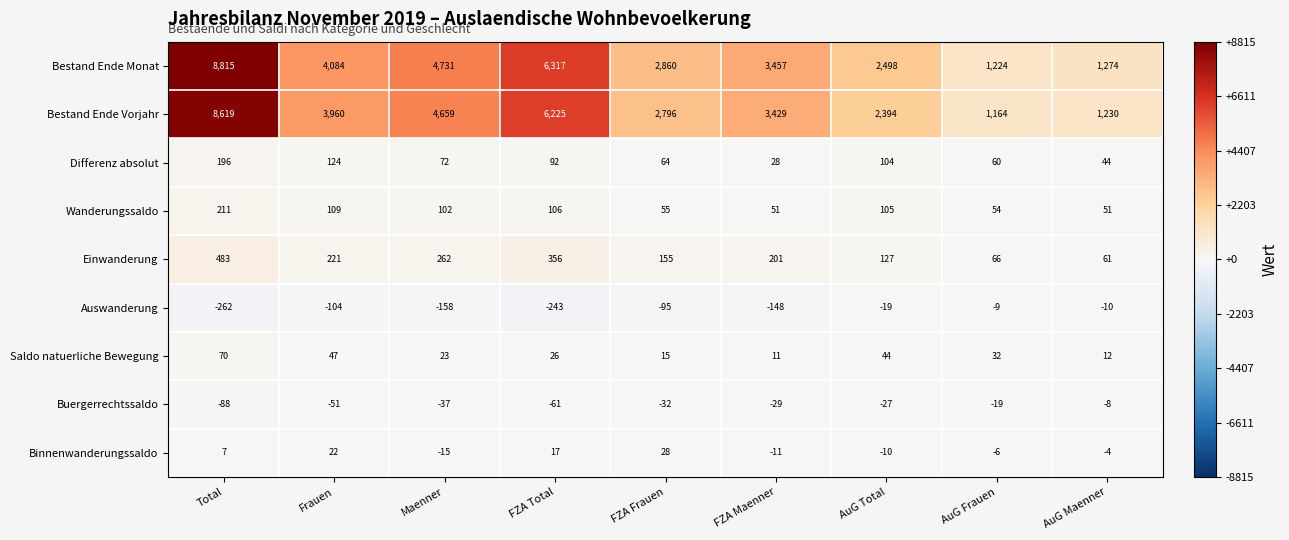

What is the difference between the maximum and second lowest values in the Differenz absolut series?

152